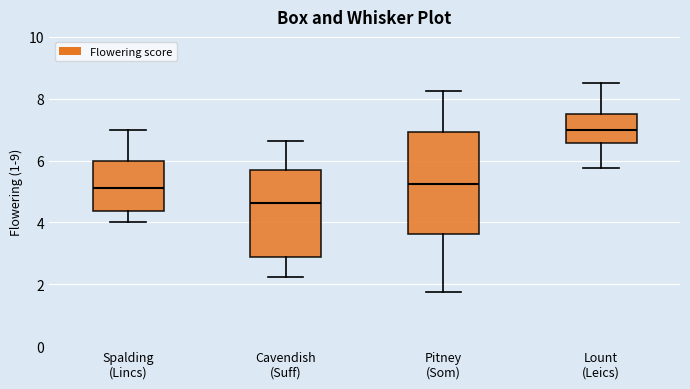

Reading left to right, transcribe this box plot: for each box, give where its median line is, the range the box spans, and where its two whiskers end, as read against the y-axis. The values are not printed on the chart, so give them approximately, as read against the axis.

Spalding (Lincs): median 5.2, box 4.4 to 6.0, whiskers 4.0 to 7.0
Cavendish (Suff): median 4.6, box 2.8 to 5.6, whiskers 2.2 to 6.6
Pitney (Som): median 5.2, box 3.6 to 7.0, whiskers 1.8 to 8.2
Lount (Leics): median 7.0, box 6.6 to 7.6, whiskers 5.8 to 8.6